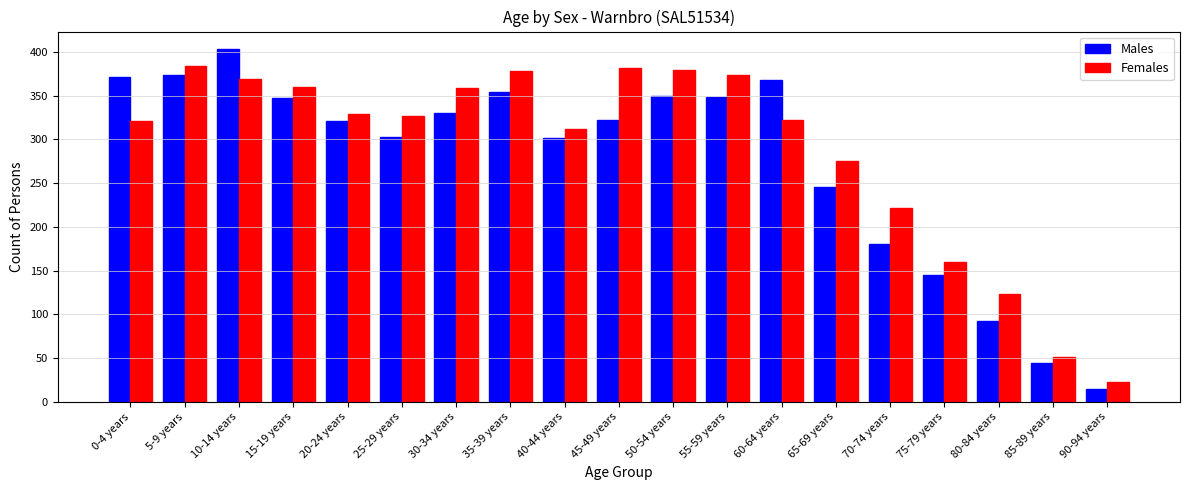

At which category is the sum across all series the highest?

10-14 years